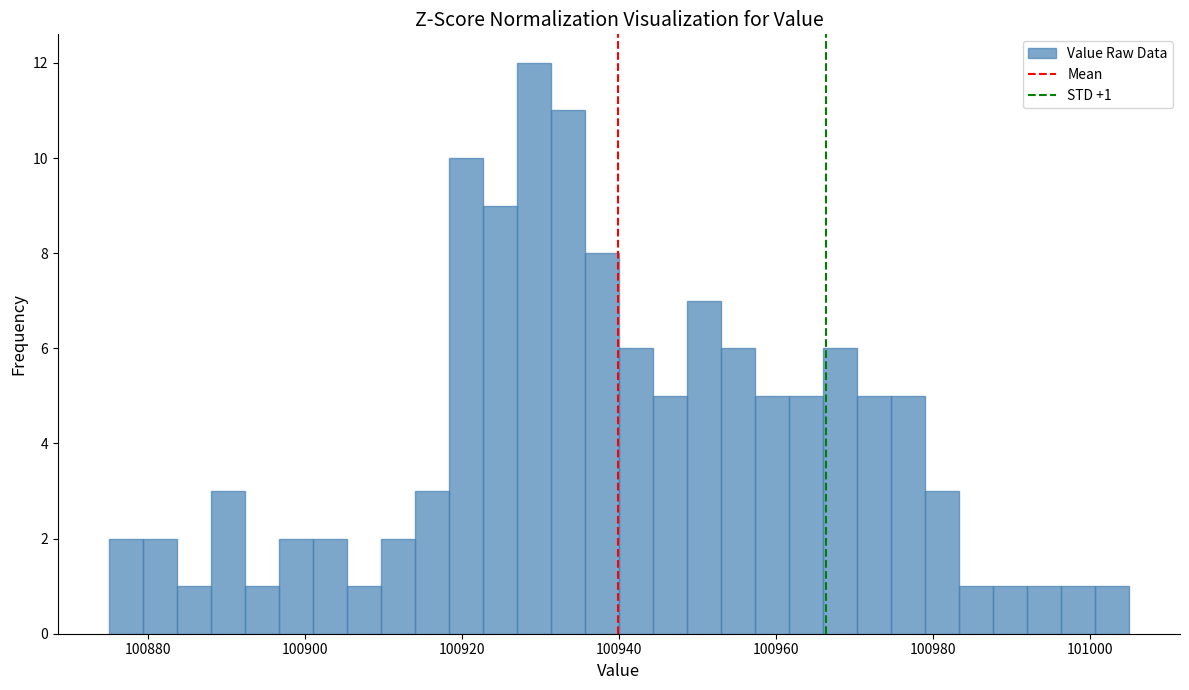

Around what value on the x-axis is the tallest bar? Give the approximate position of its centre, as read against the axis.

100930